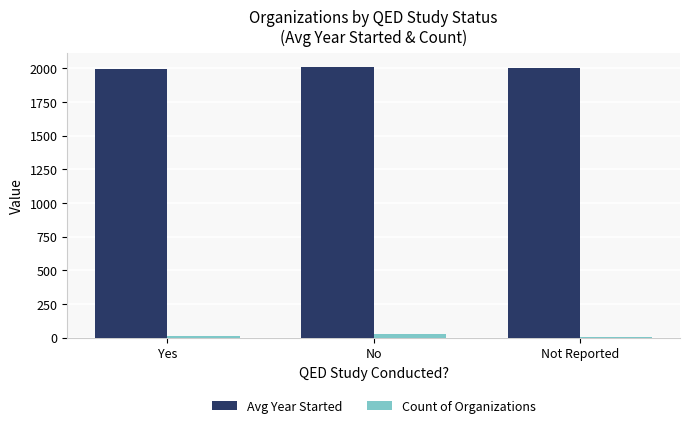

What is the maximum value shown in the chart?

2012.4